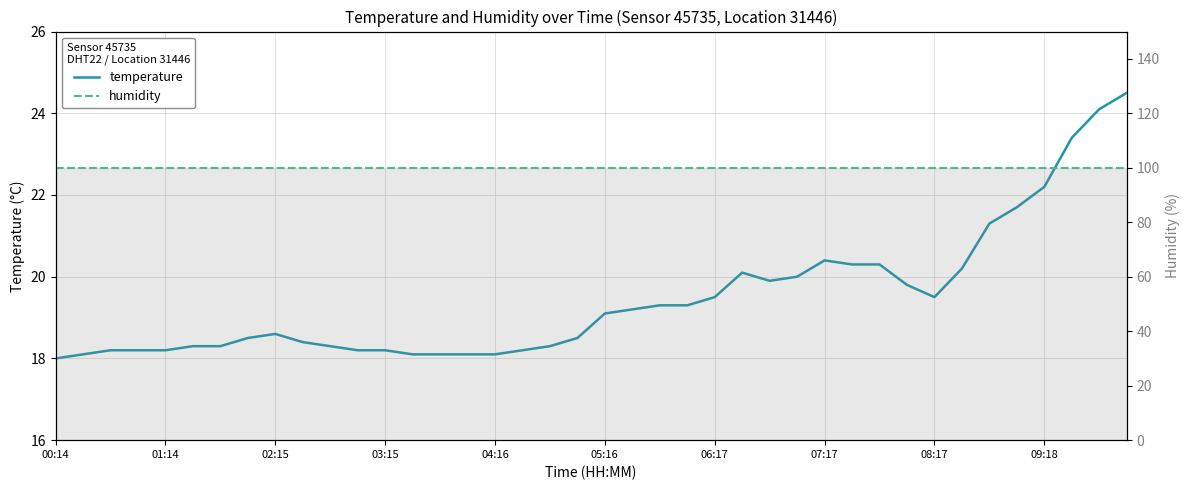

True or false: humidity has more than 2 points higher than both neighbors.

False